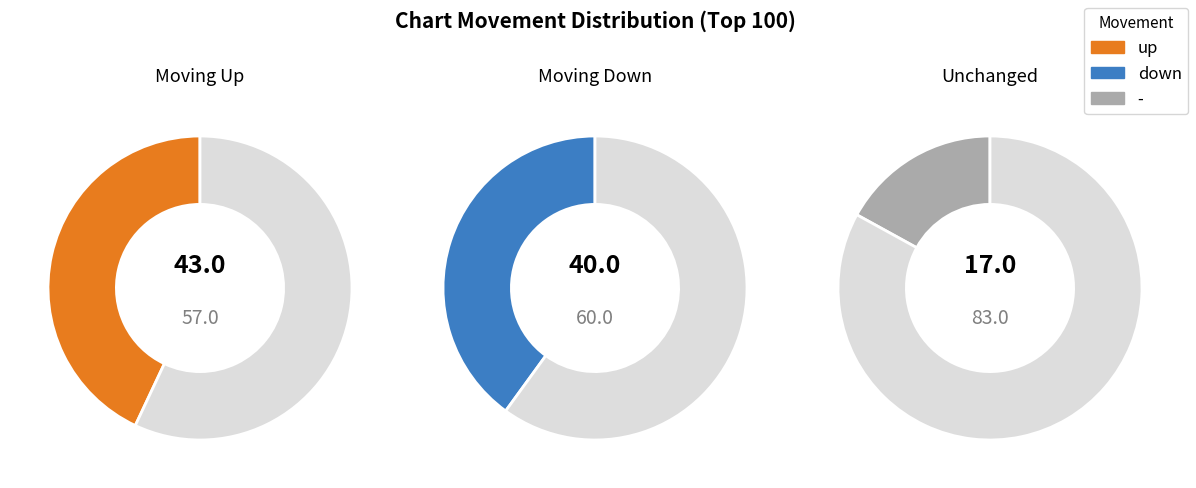

To the nearest percent, what is the combined percentage of up and -?

60%